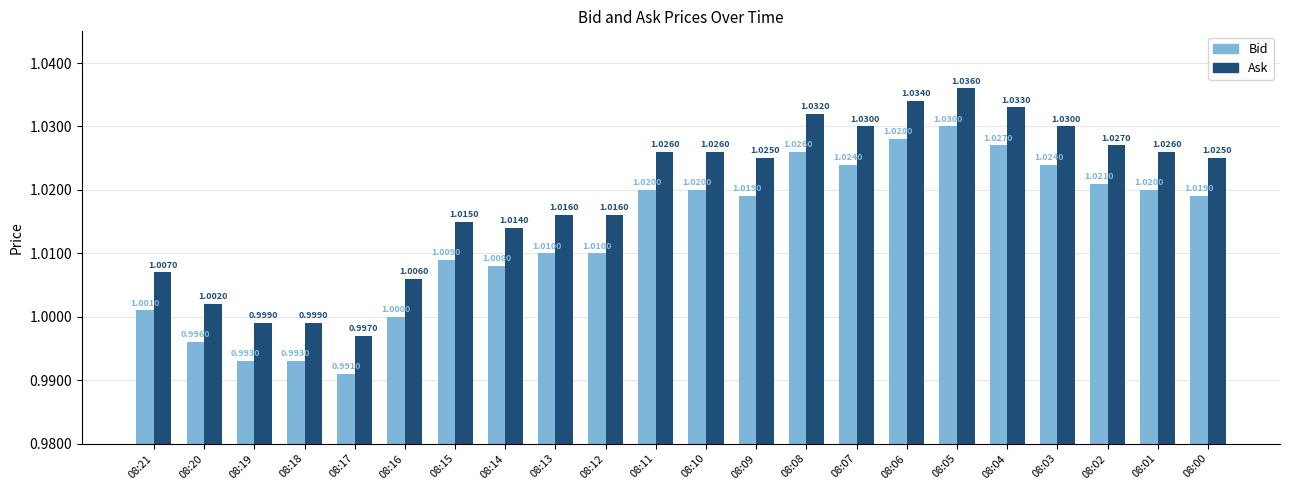

Which category has the highest value in the Bid series?

08:05